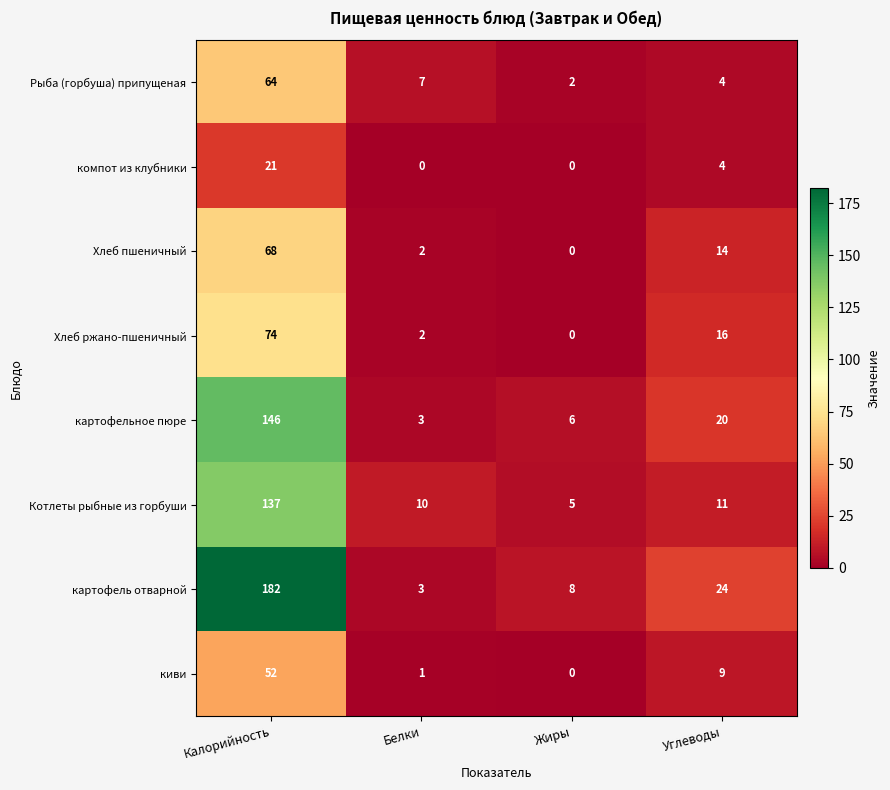

Which category has the lowest value in the картофельное пюре series?

Белки